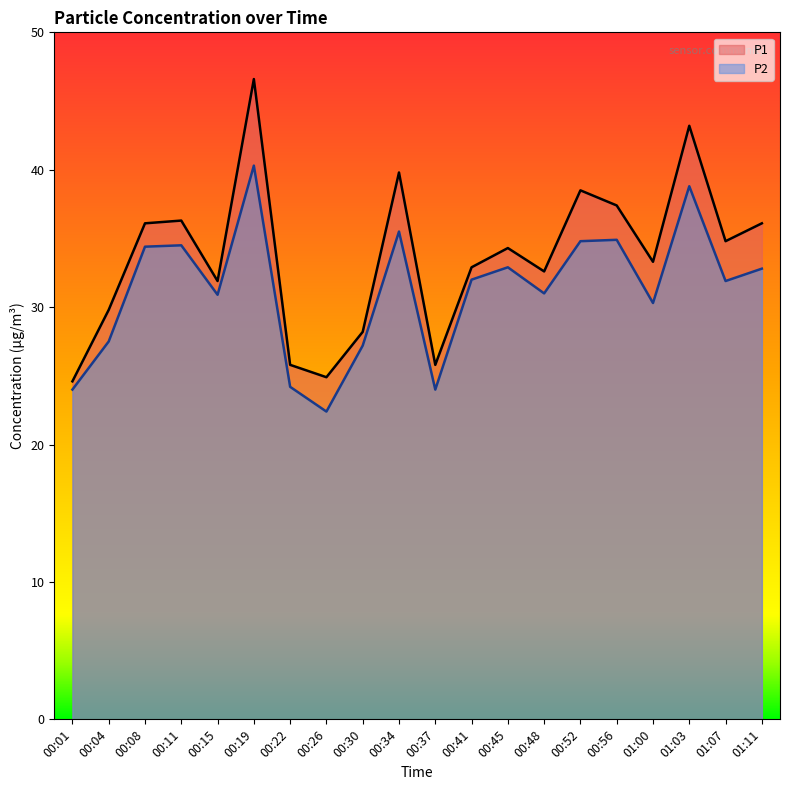

How many lines are shown in the chart?

2